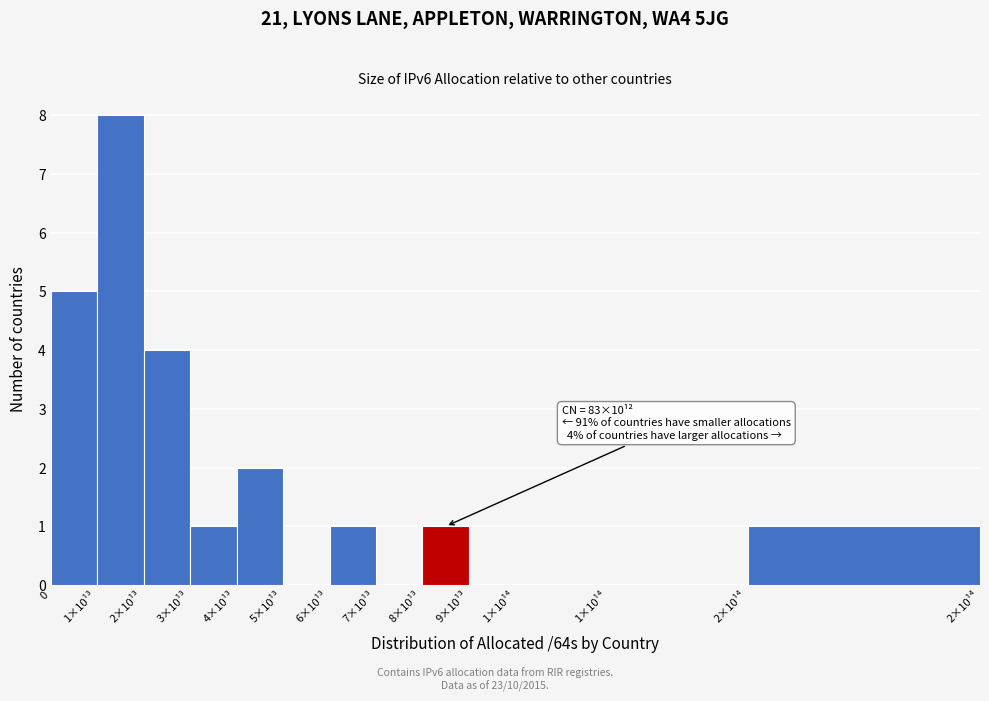

How many distinct data groups are displayed?

1